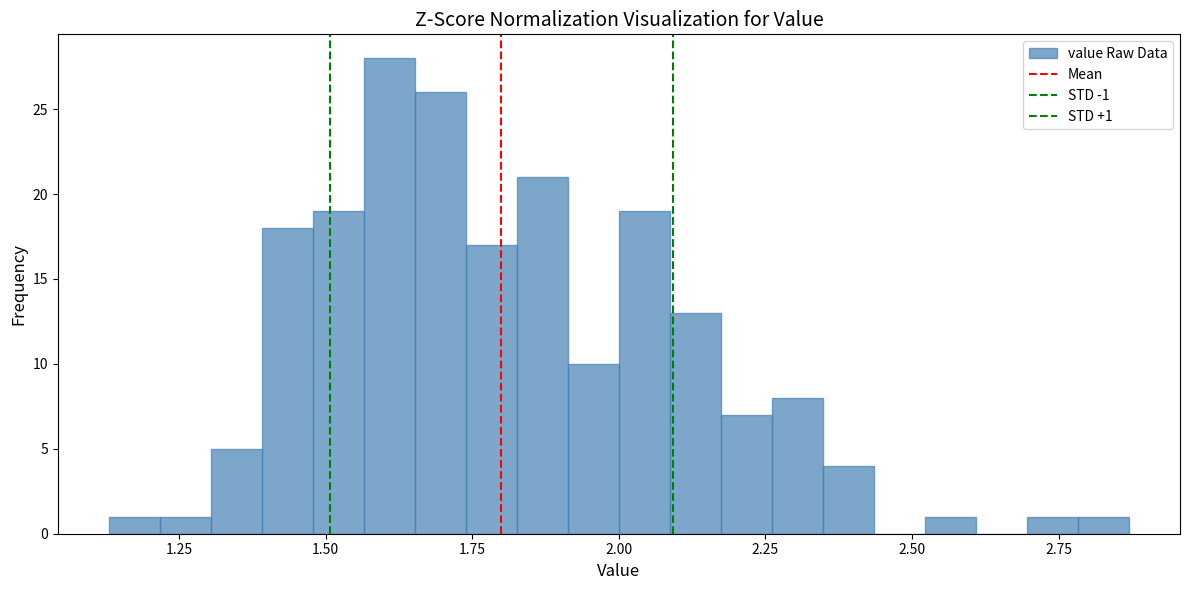

Around what value on the x-axis is the tallest bar? Give the approximate position of its centre, as read against the axis.

1.60